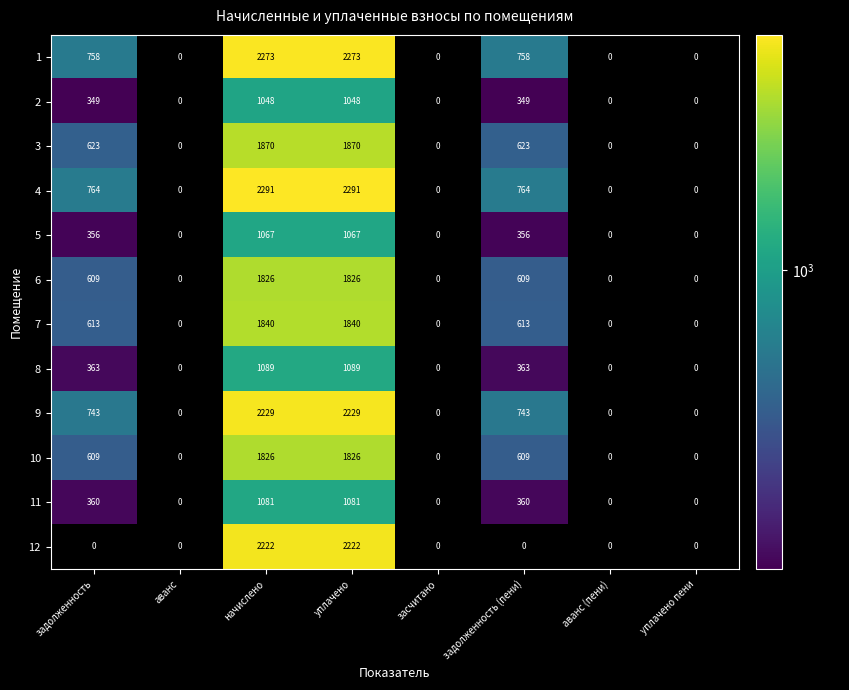

The 3 series shows 1870 at начислено. True or false?

True